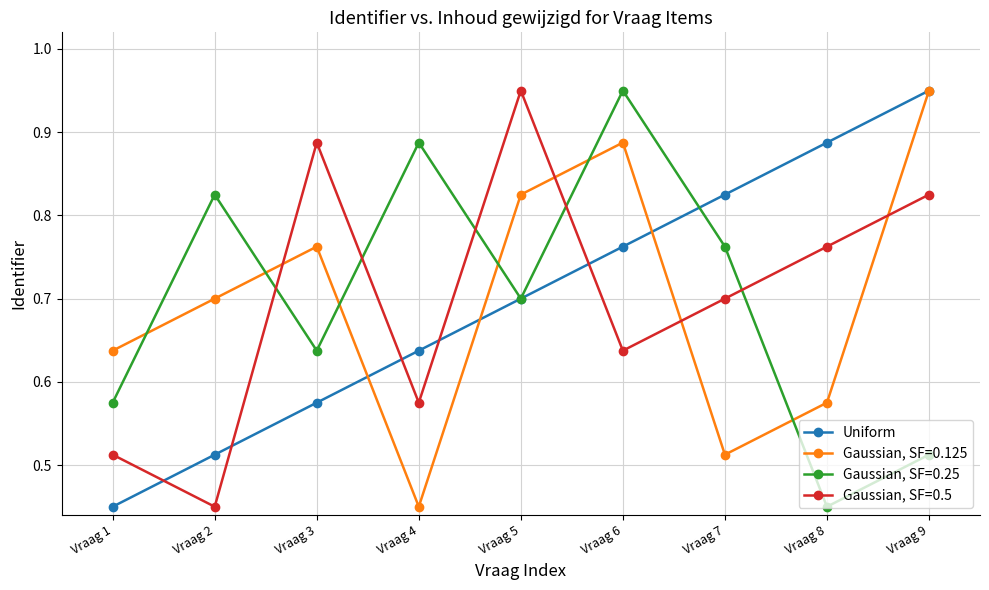

Where do Gaussian, SF=0.25 and Gaussian, SF=0.5 first cross each other?

Vraag 2 and Vraag 3